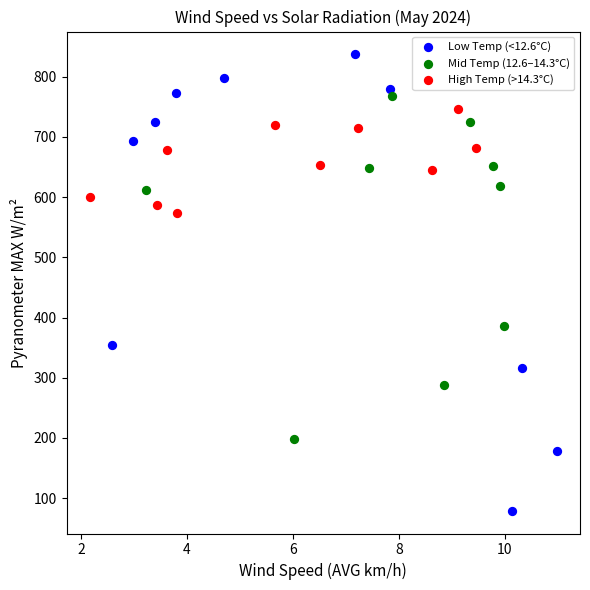

What are all the series names shown in the legend?

Low Temp (<12.6°C), Mid Temp (12.6–14.3°C), High Temp (>14.3°C)